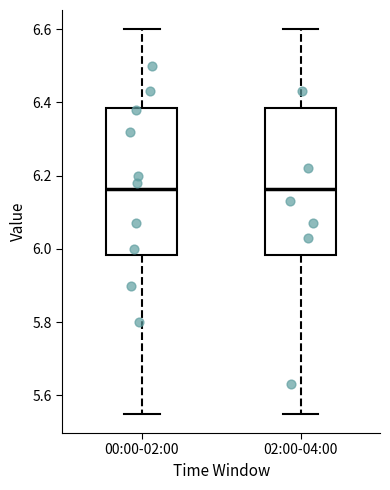

Where is the upper edge of the box for 02:00-04:00 on the y-axis? The values are not printed on the chart, so give them approximately, as read against the axis.

6.38